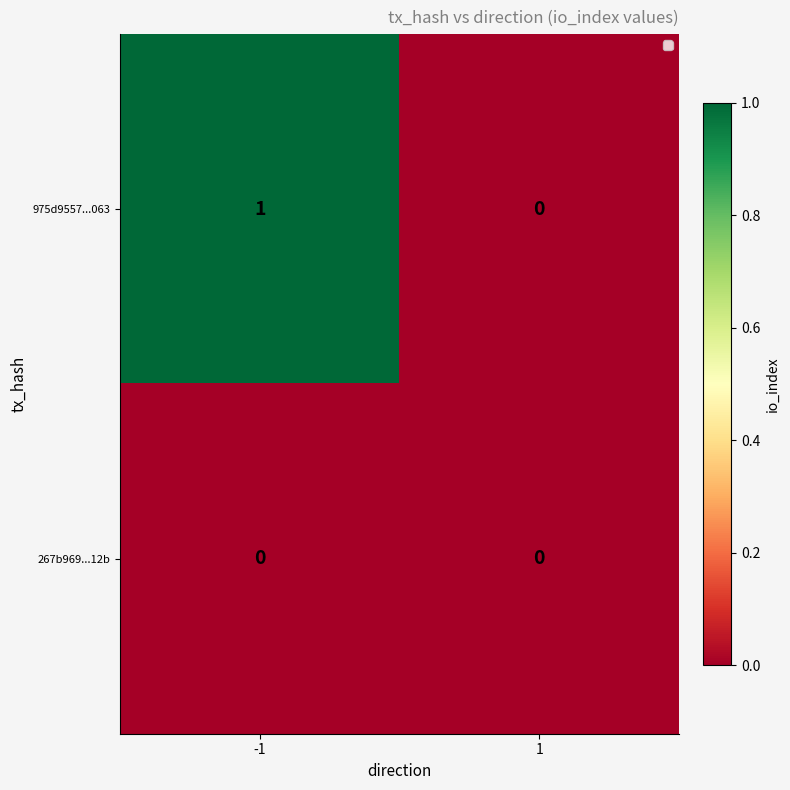

Which series has the largest total across all categories?

975d9557...063